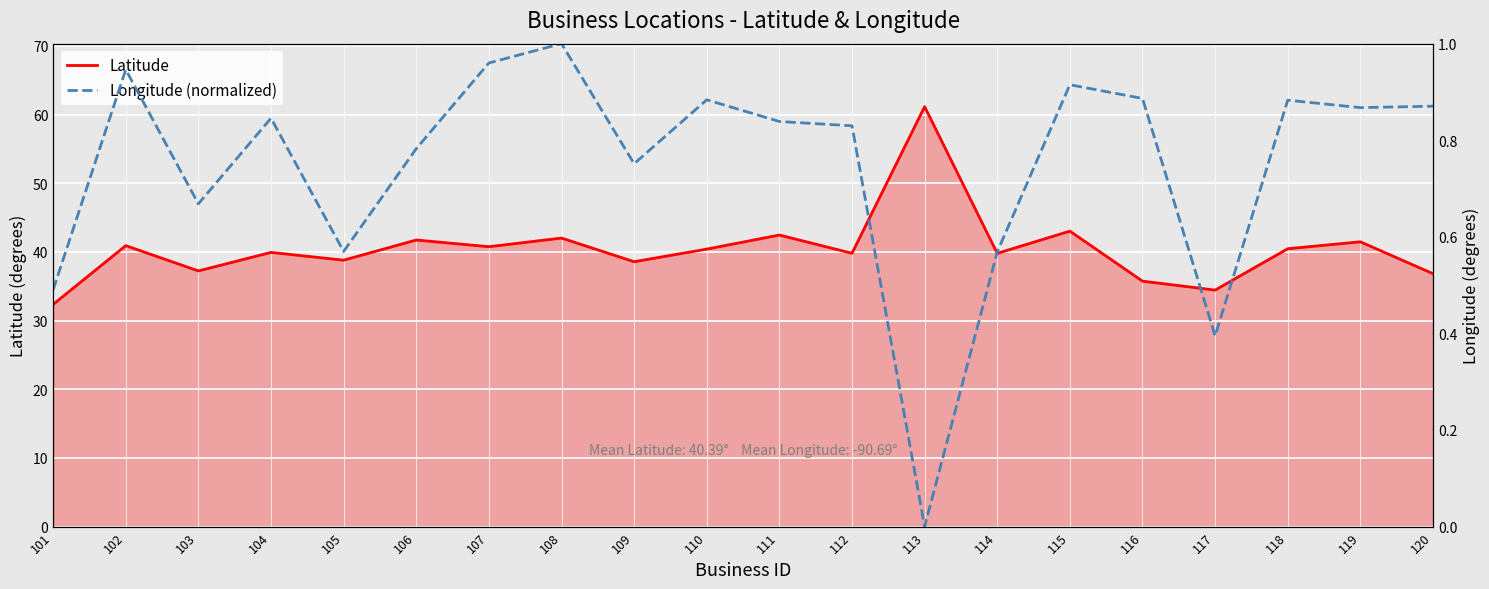

At how many categories does at least one series exceed 38?

15